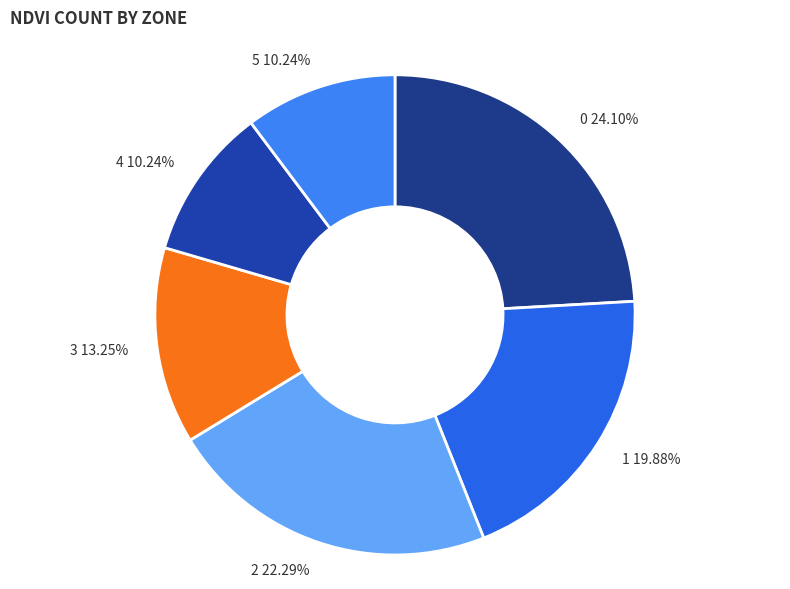

True or false: 2 accounts for 22% of the total.

True